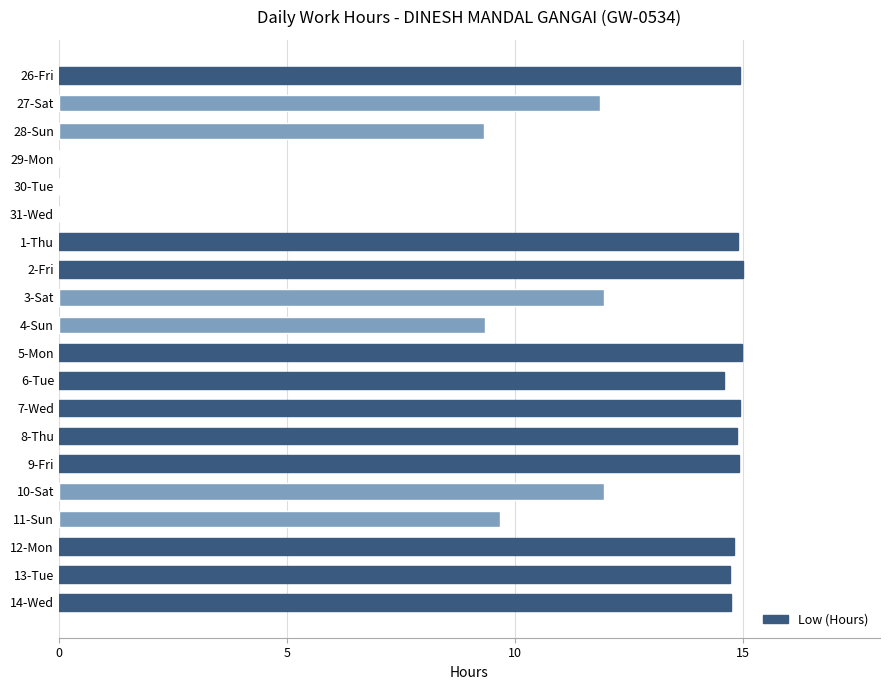

Is it true that the value at 26-Fri is 7.4?

False